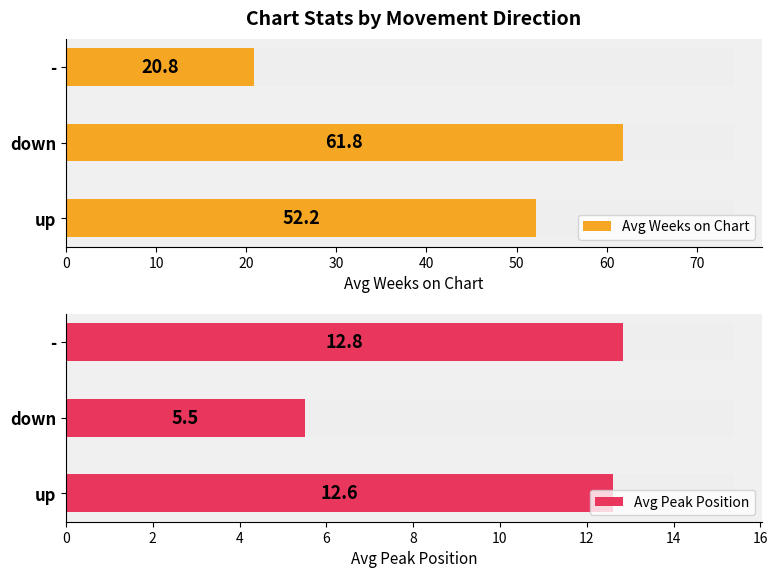

The value of Avg Weeks on Chart at - is 31.2. True or false?

False